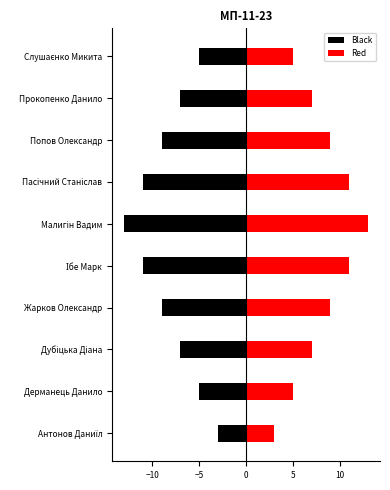

Rank the series by their maximum value, from lowest to highest.

Black, Red